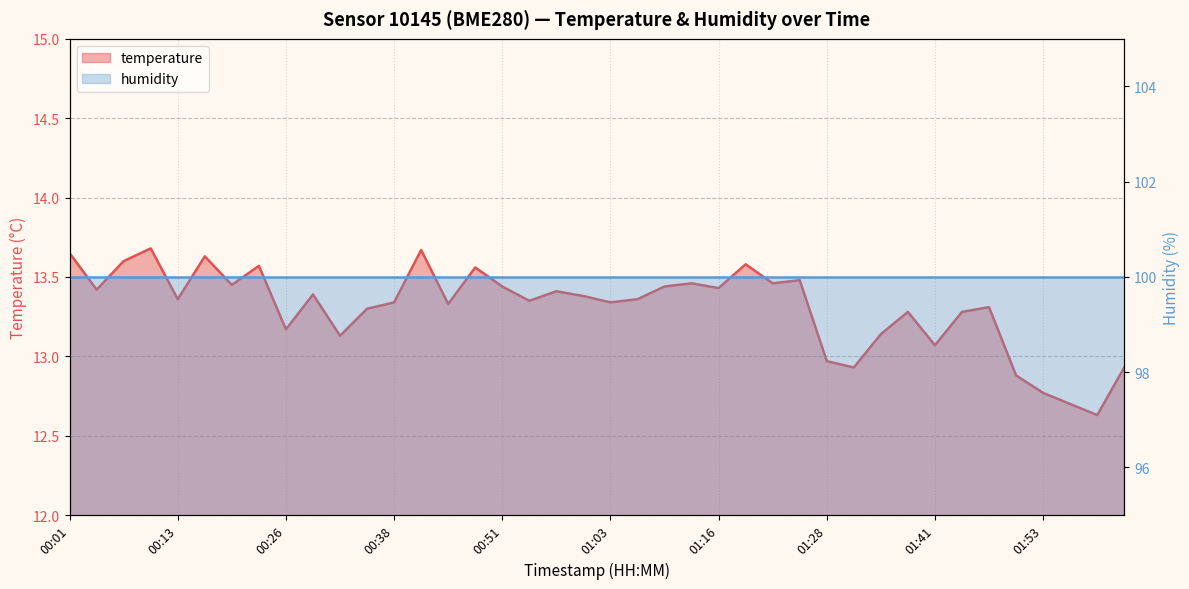

True or false: the data shows 5.0 at 00:38.

False